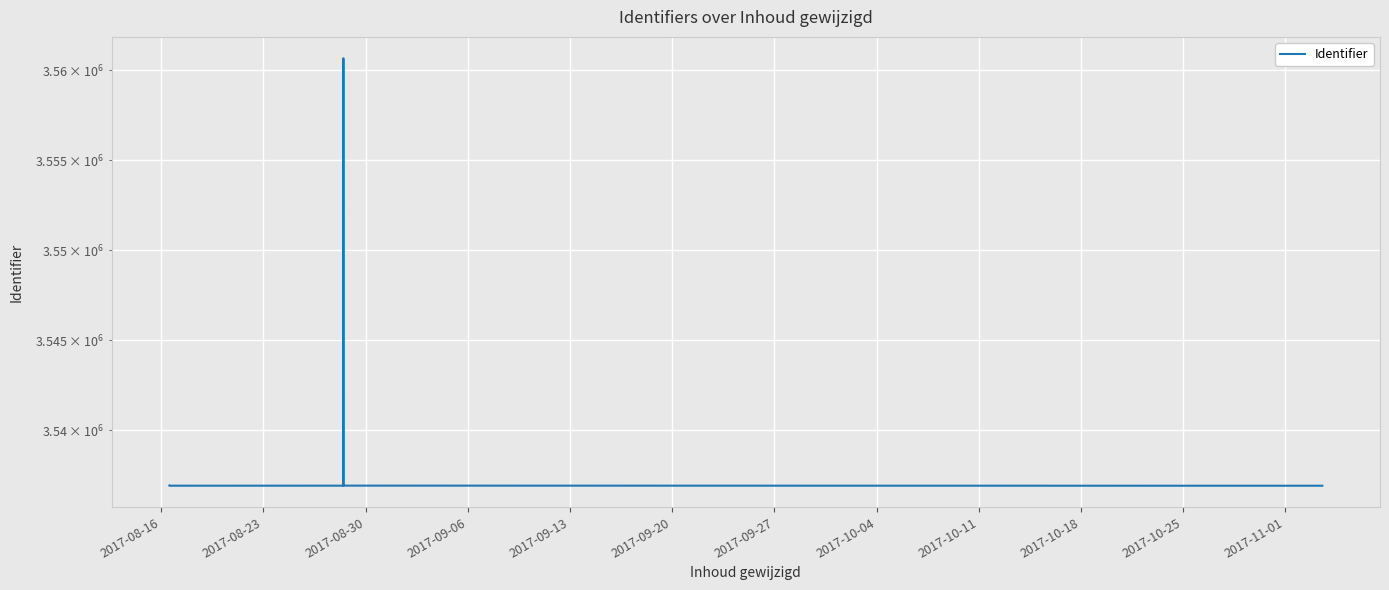

What is the sum of all values?

24782282